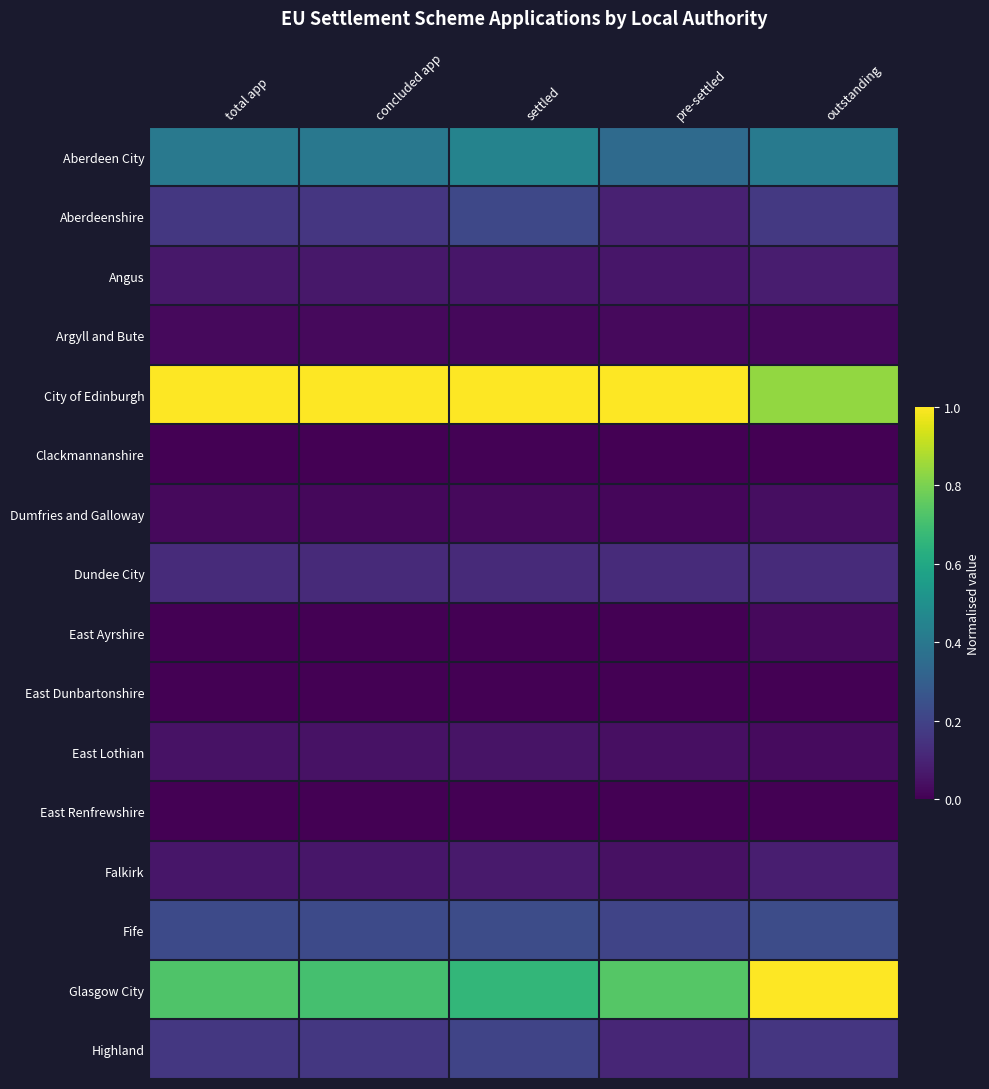

Which series has the largest range (max minus min)?

Glasgow City